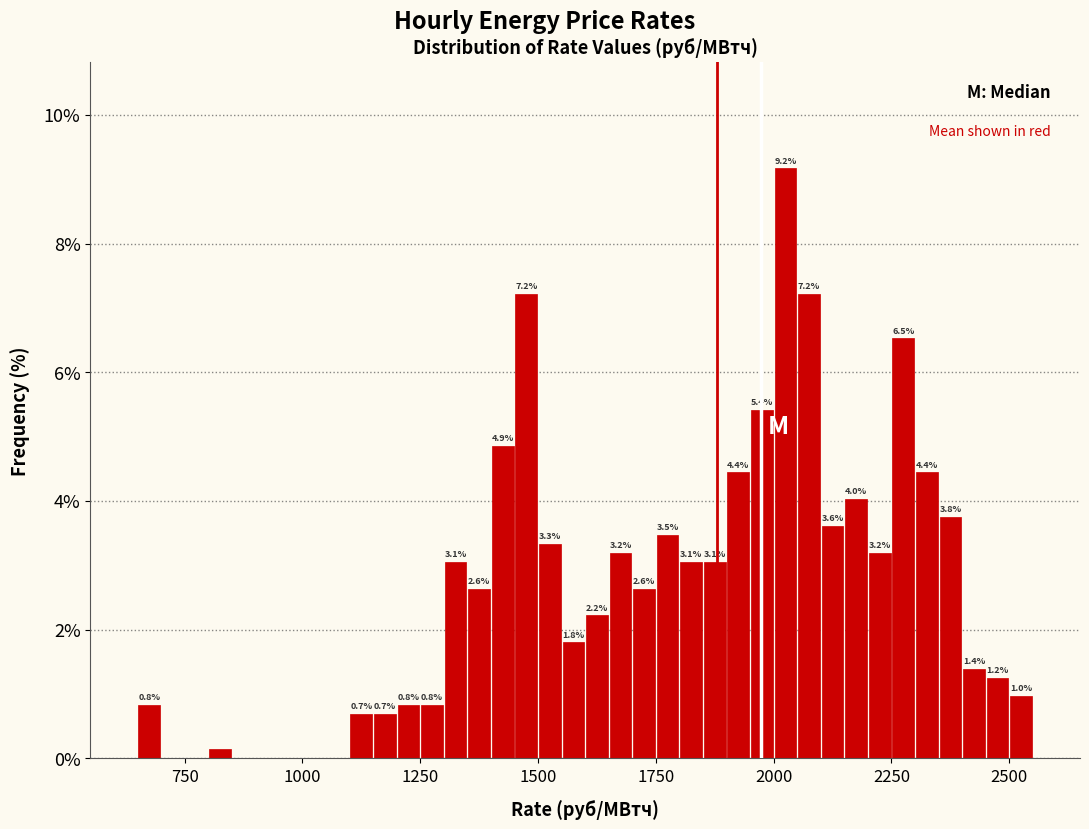

Around what value on the x-axis is the tallest bar? Give the approximate position of its centre, as read against the axis.

2050